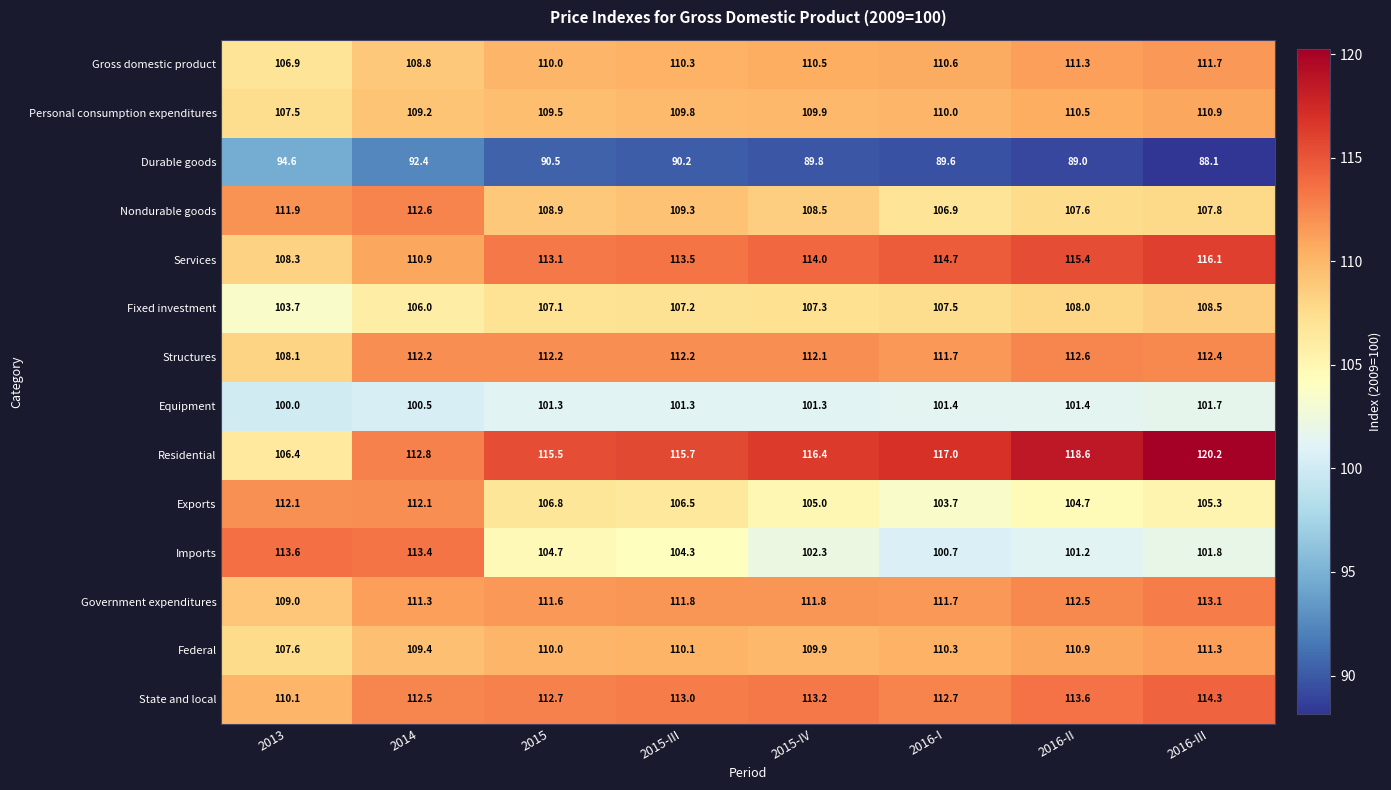

List the labels in order of Federal value, largest first.

2016-III, 2016-II, 2016-I, 2015-III, 2015, 2015-IV, 2014, 2013